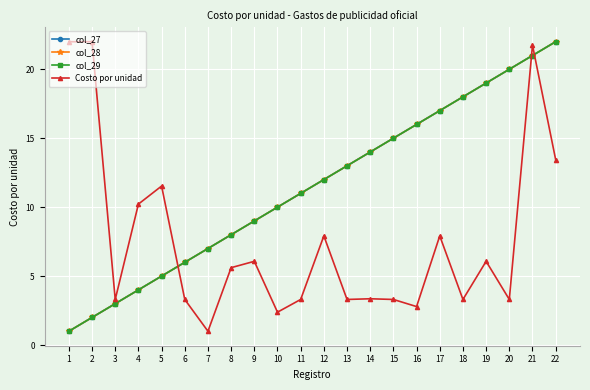

Is it true that Costo por unidad equals 3.3 at 15?

True